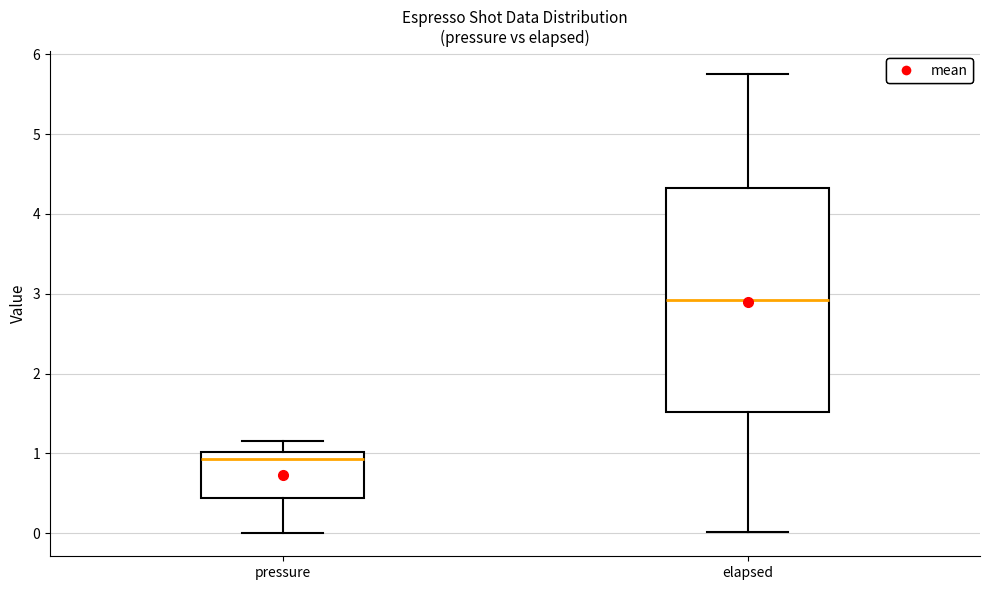

Where is the lower edge of the box for pressure on the y-axis? The values are not printed on the chart, so give them approximately, as read against the axis.

0.4